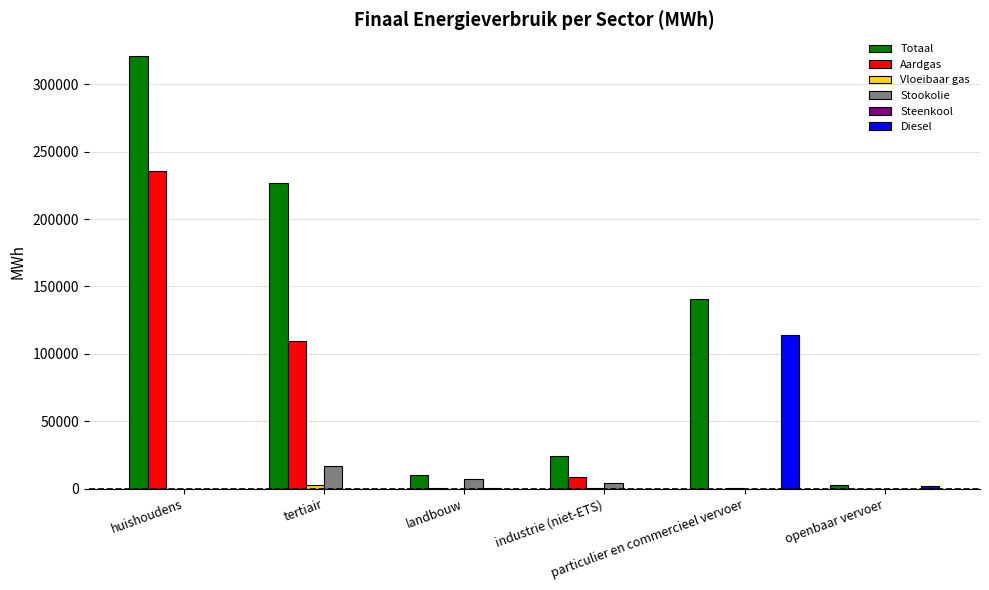

What is the maximum value for Aardgas?

235912.3